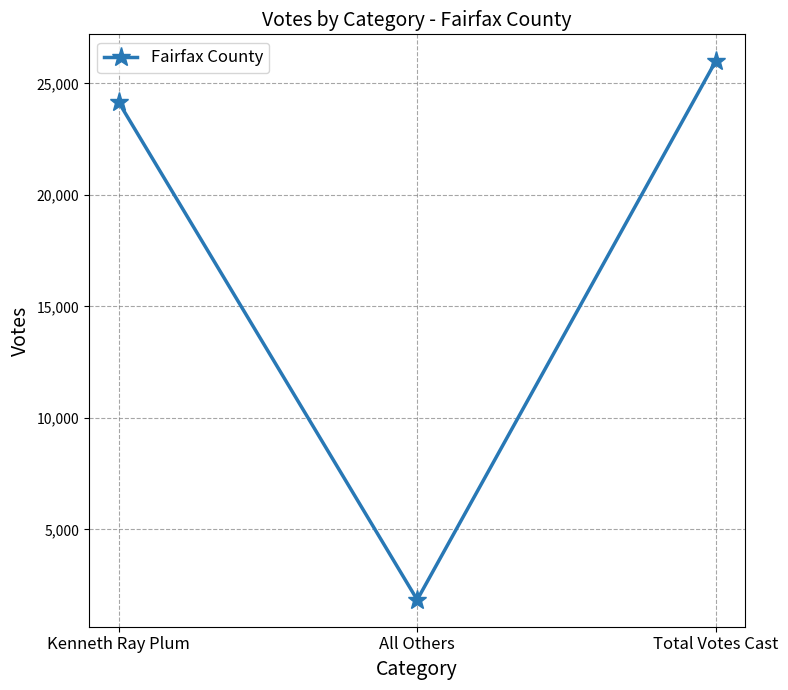

How many series are shown in this chart?

1